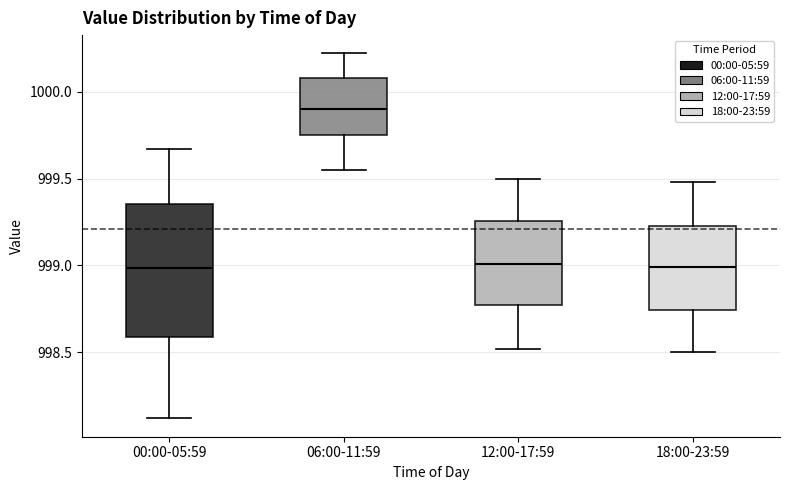

Comparing the boxes themselves (not the whiskers), which one is the tallest?

00:00-05:59